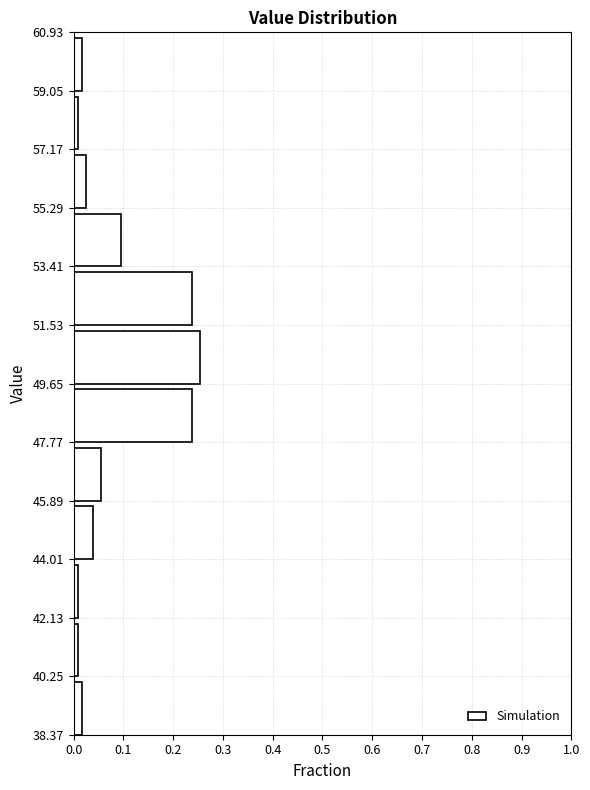

Over which range of the y-axis is the bar longest?

49.65 to 51.53